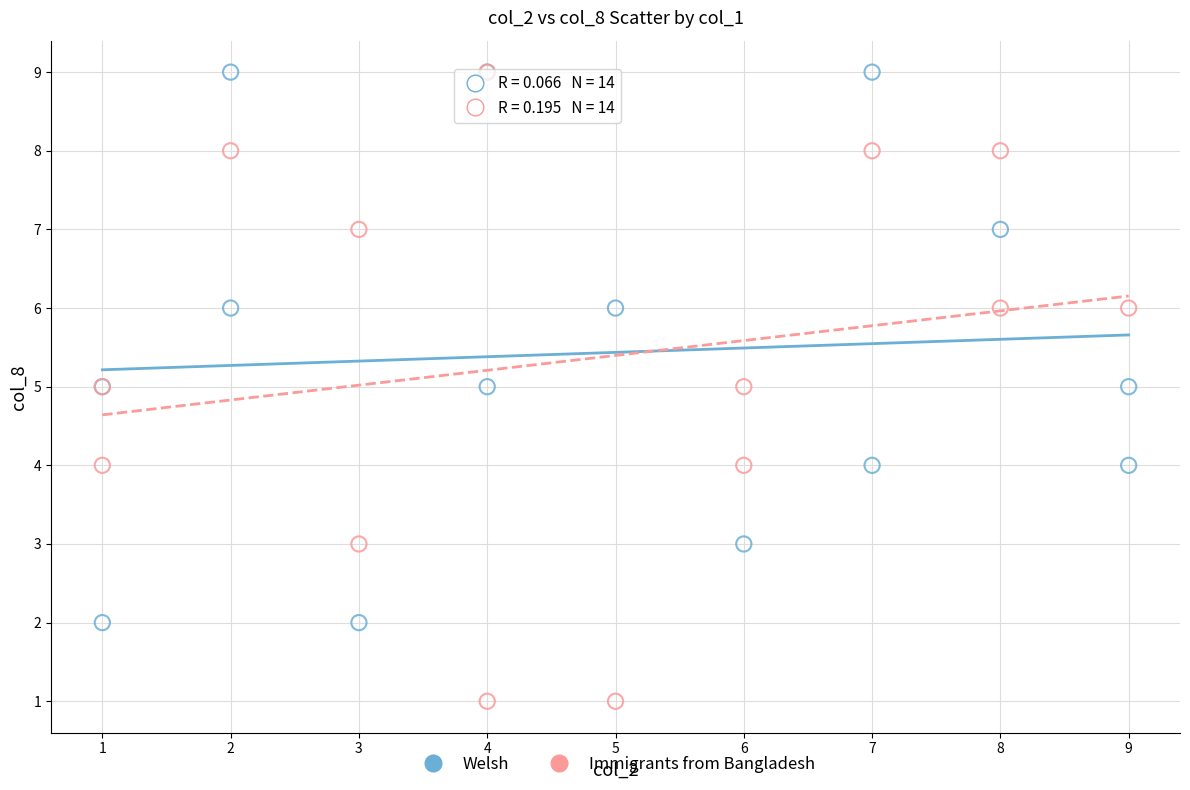

Which series contains the lowest Y value?

Immigrants from Bangladesh